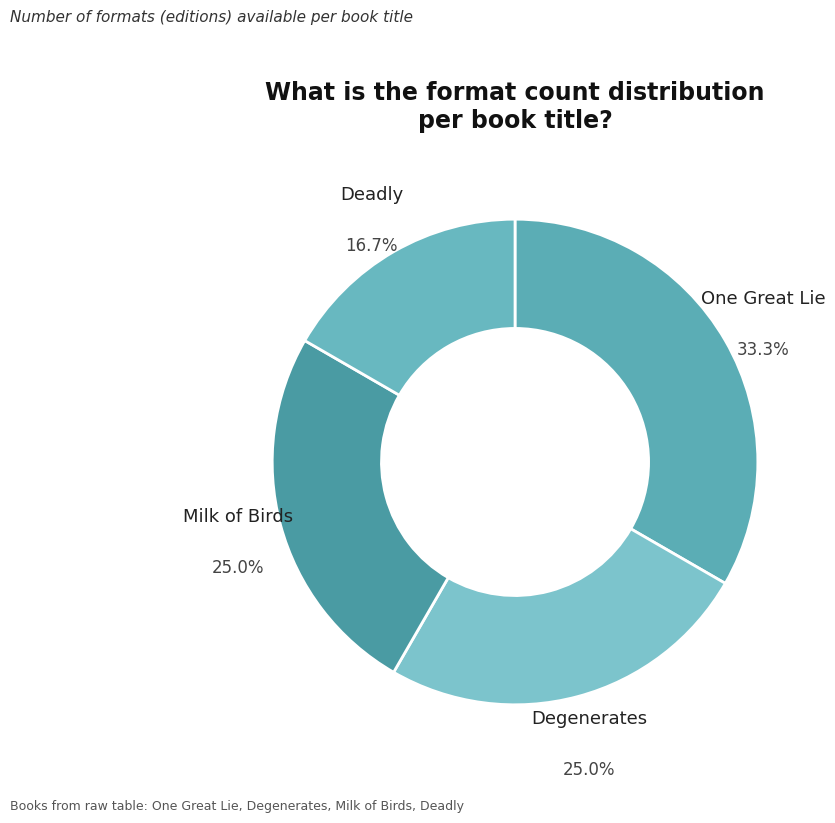

Count the number of slices in the pie.

4